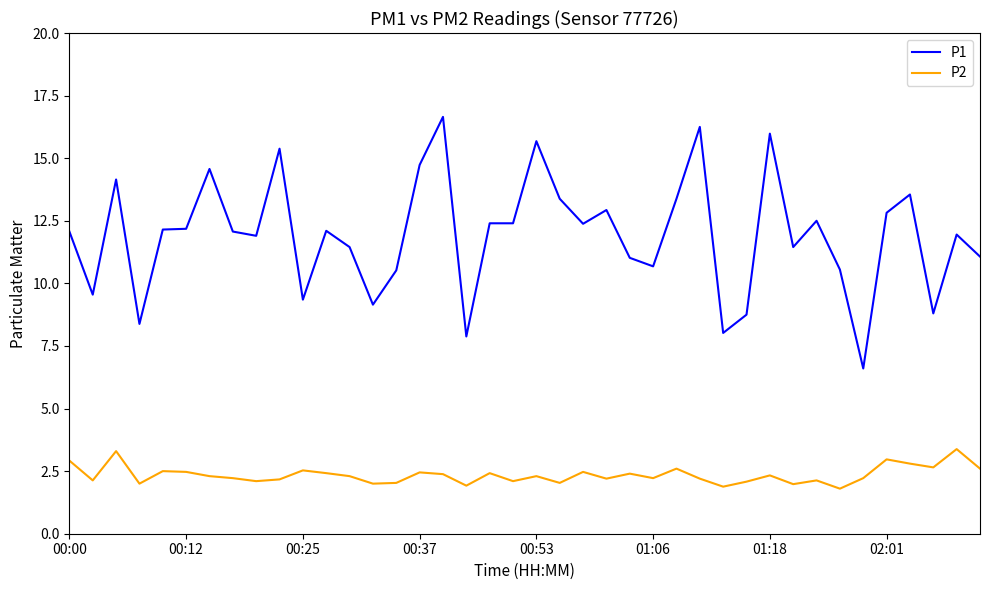

Rank the series by their maximum value, from lowest to highest.

P2, P1